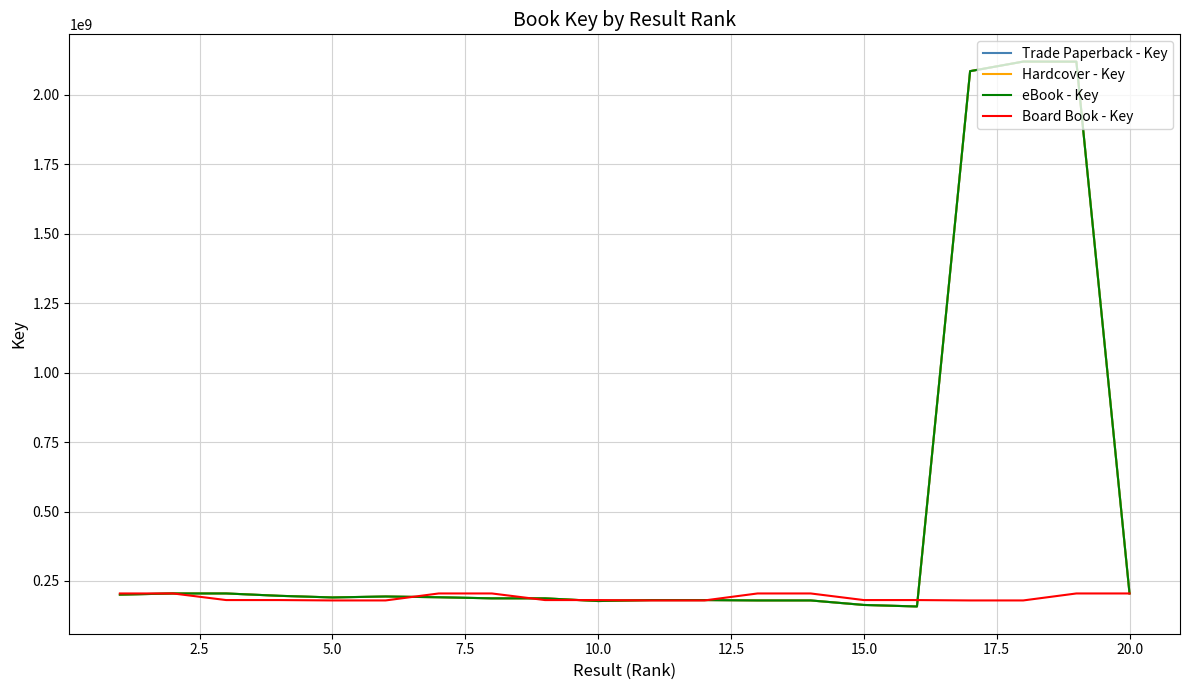

Does the chart display data point markers on the line(s)?

No